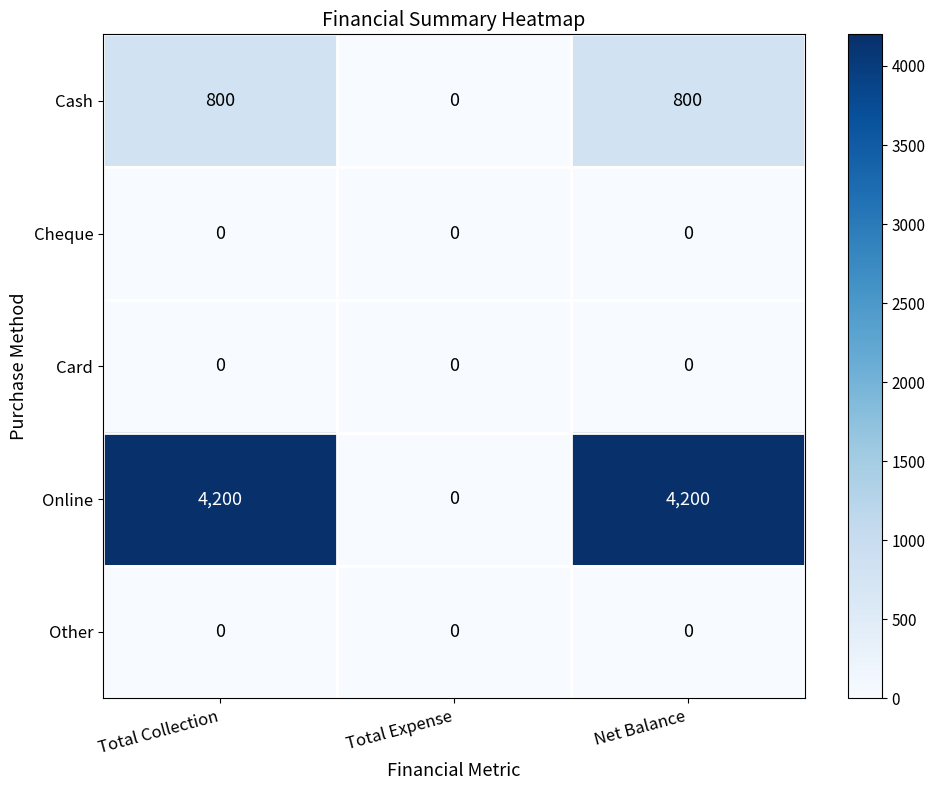

What is the average value of the Cash series?

533